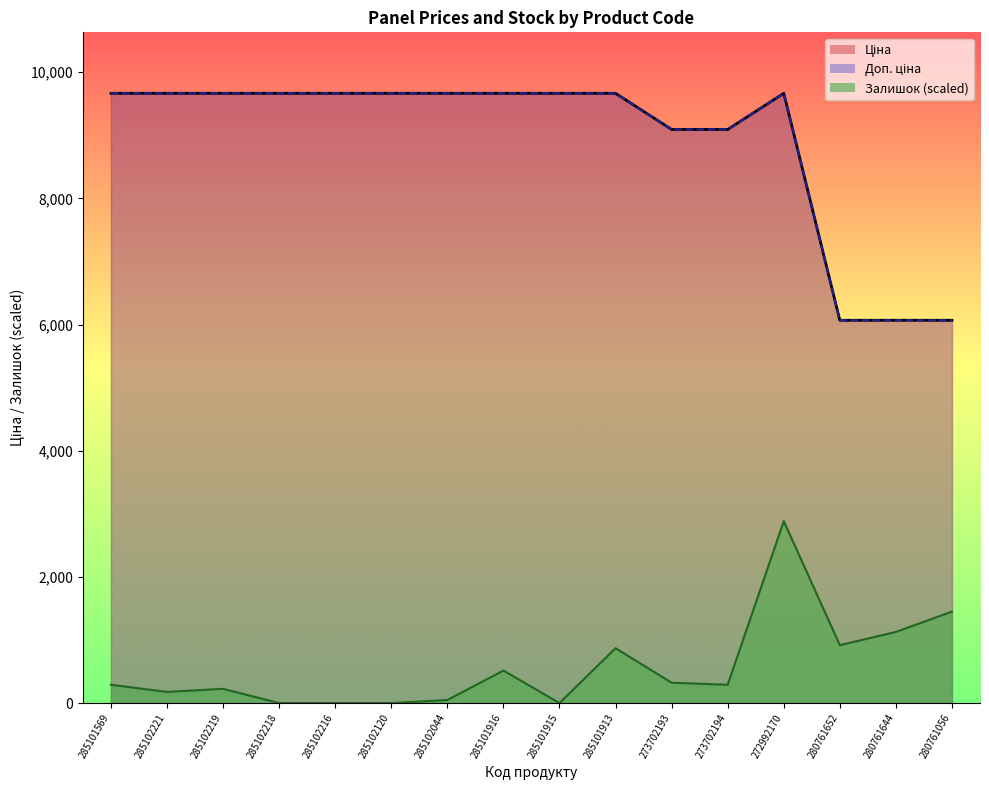

Where is Доп. ціна nearest to the value 7865?

273702193